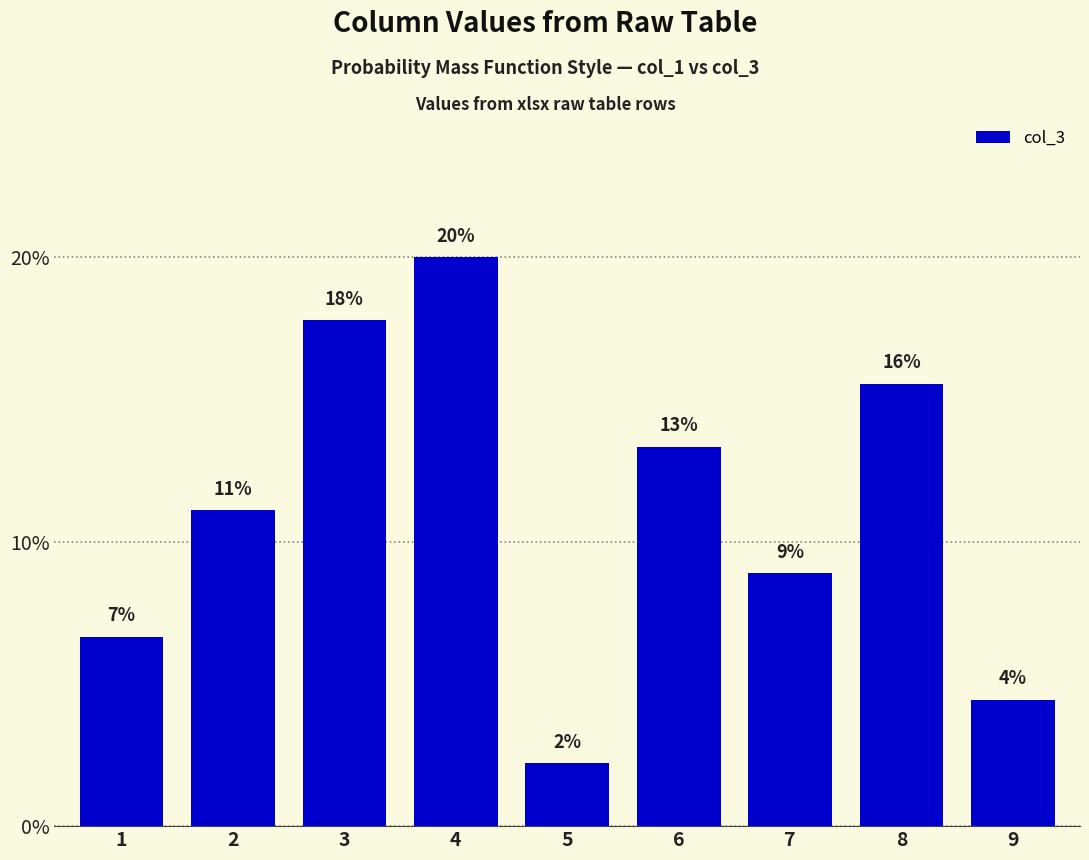

Which category has the lowest value across all series?

5